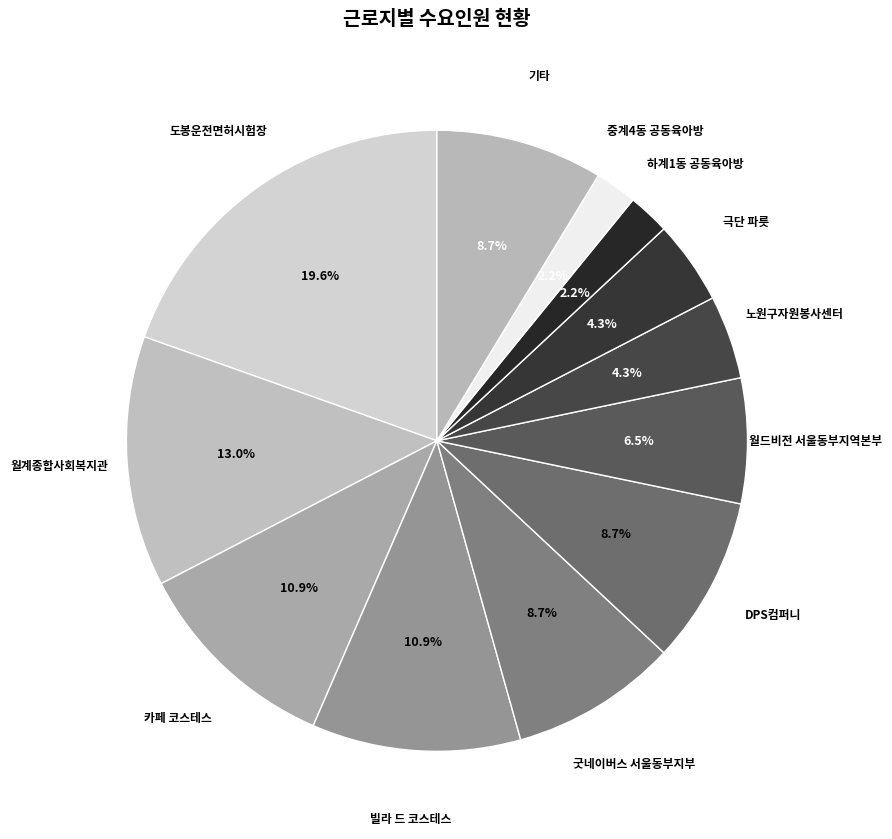

Which slice is the largest?

도봉운전면허시험장